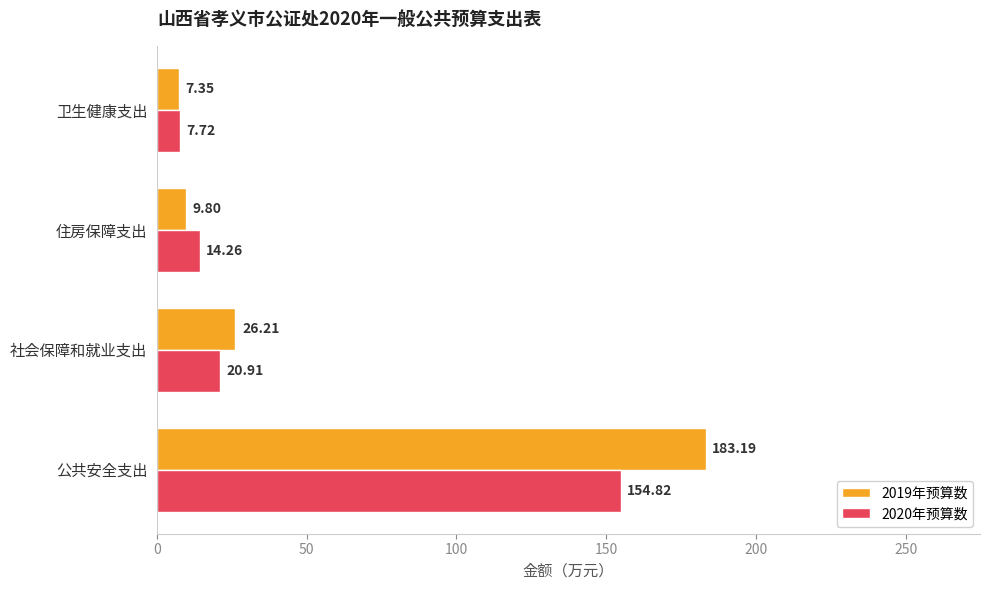

How many data points in 2019年预算数 are above 26?

2